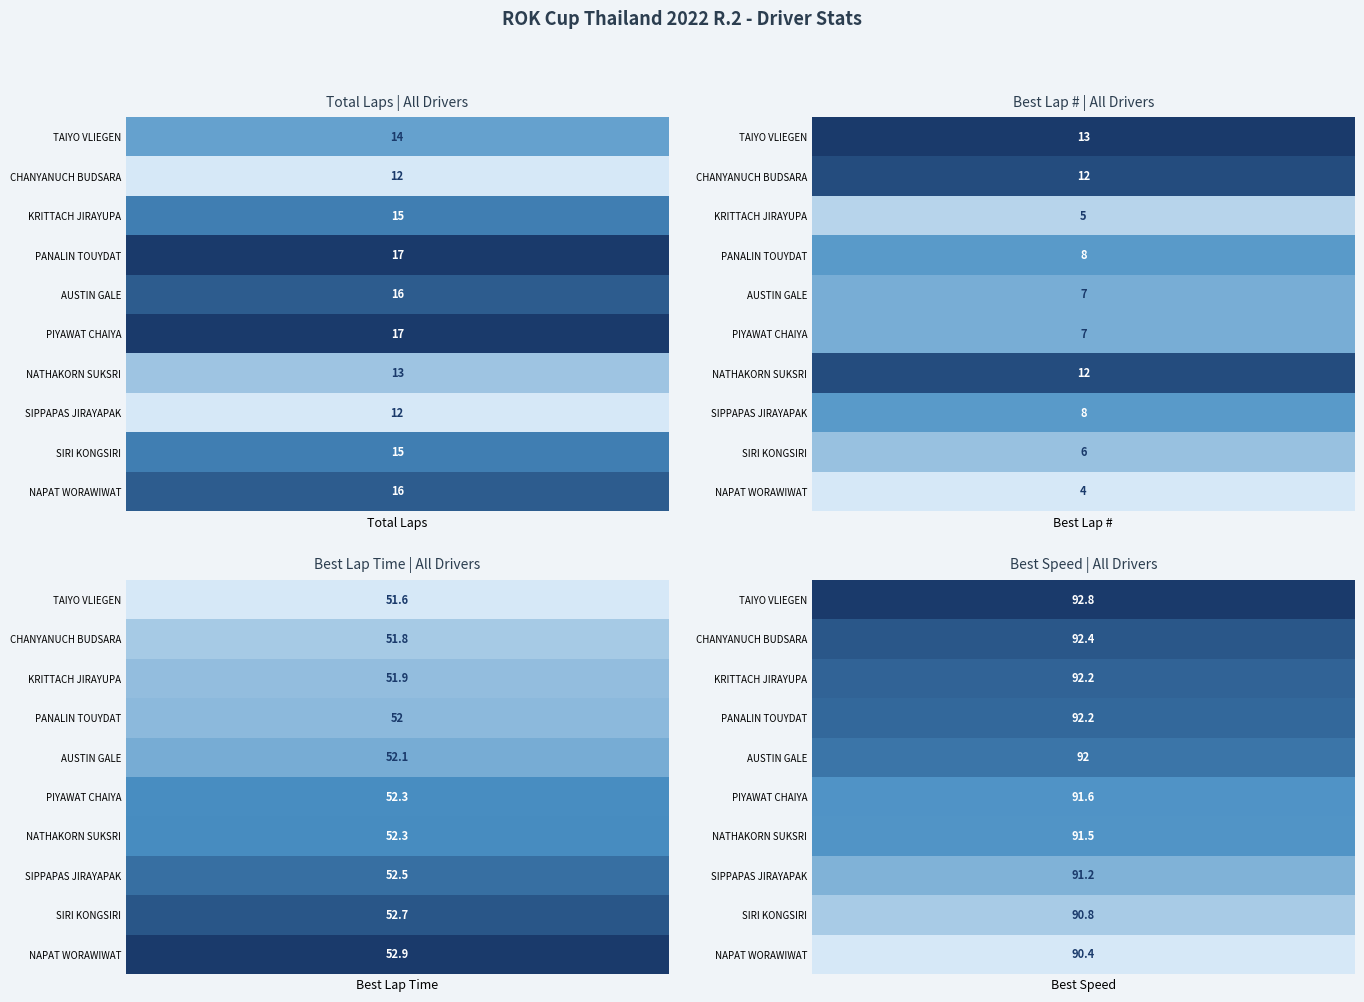

Which series has the largest range (max minus min)?

KRITTACH JIRAYUPA